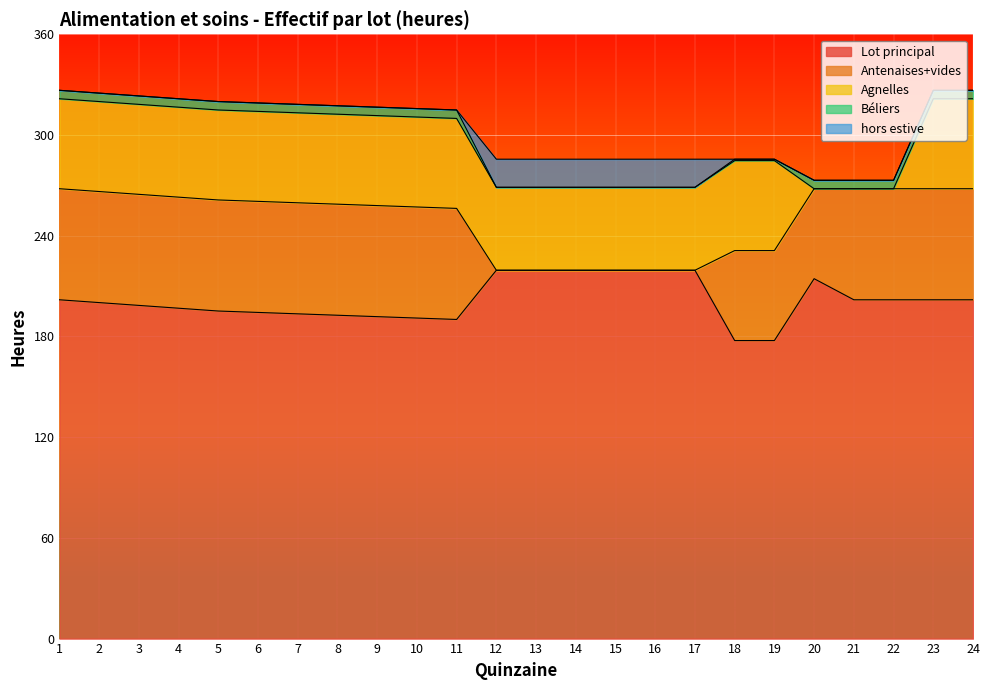

The value of Agnelles at 9 is 69.8. True or false?

False